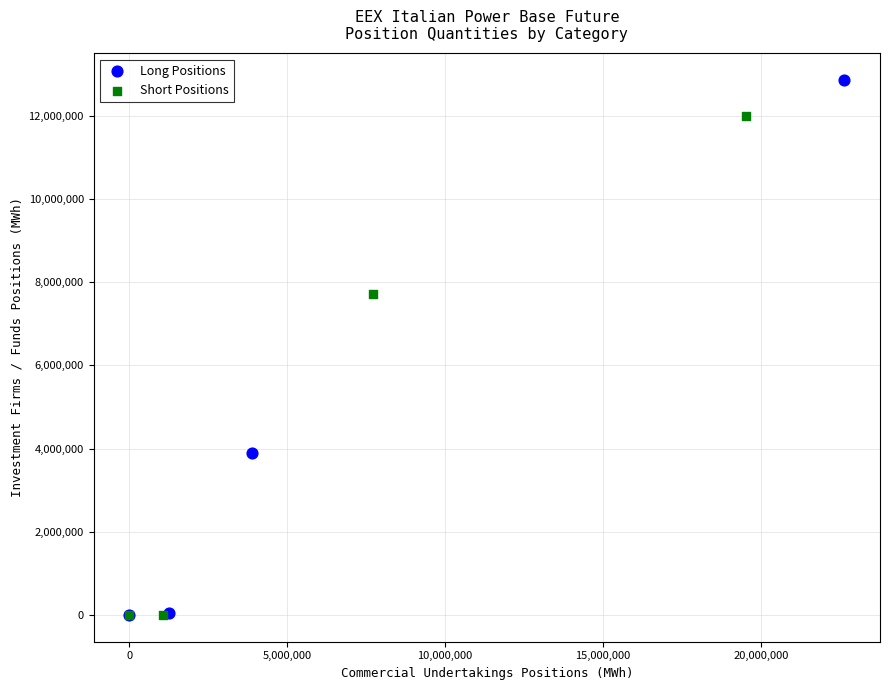

Which series has the widest spread of Y values?

Long Positions